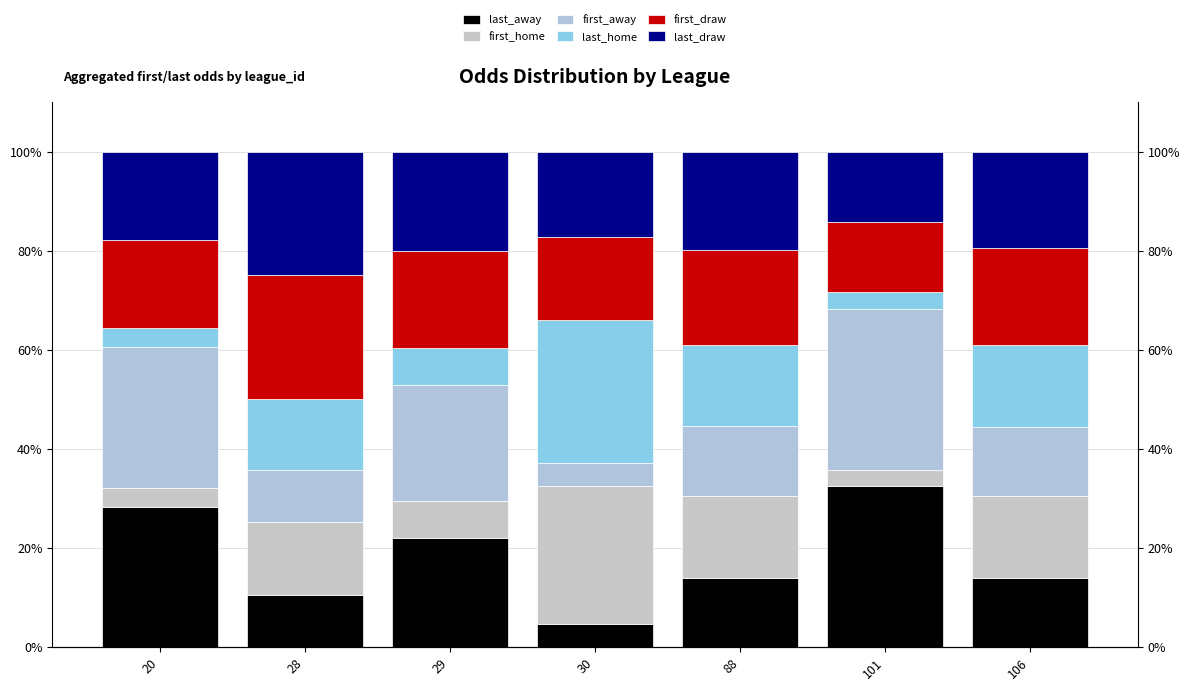

What are all the series names shown in the legend?

last_away, first_home, first_away, last_home, first_draw, last_draw